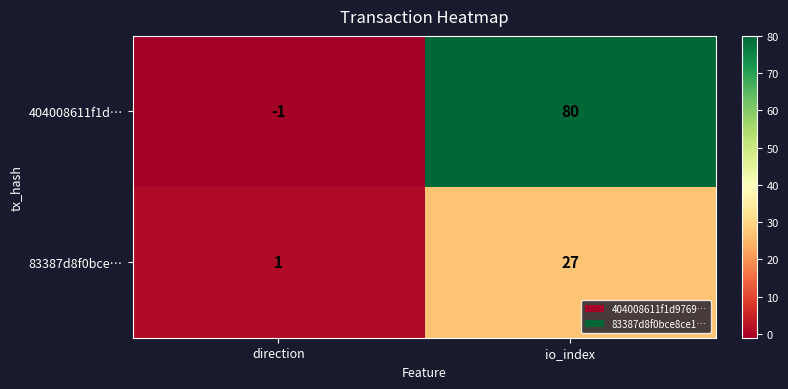

Which series changed the most between direction and io_index?

404008611f1d…